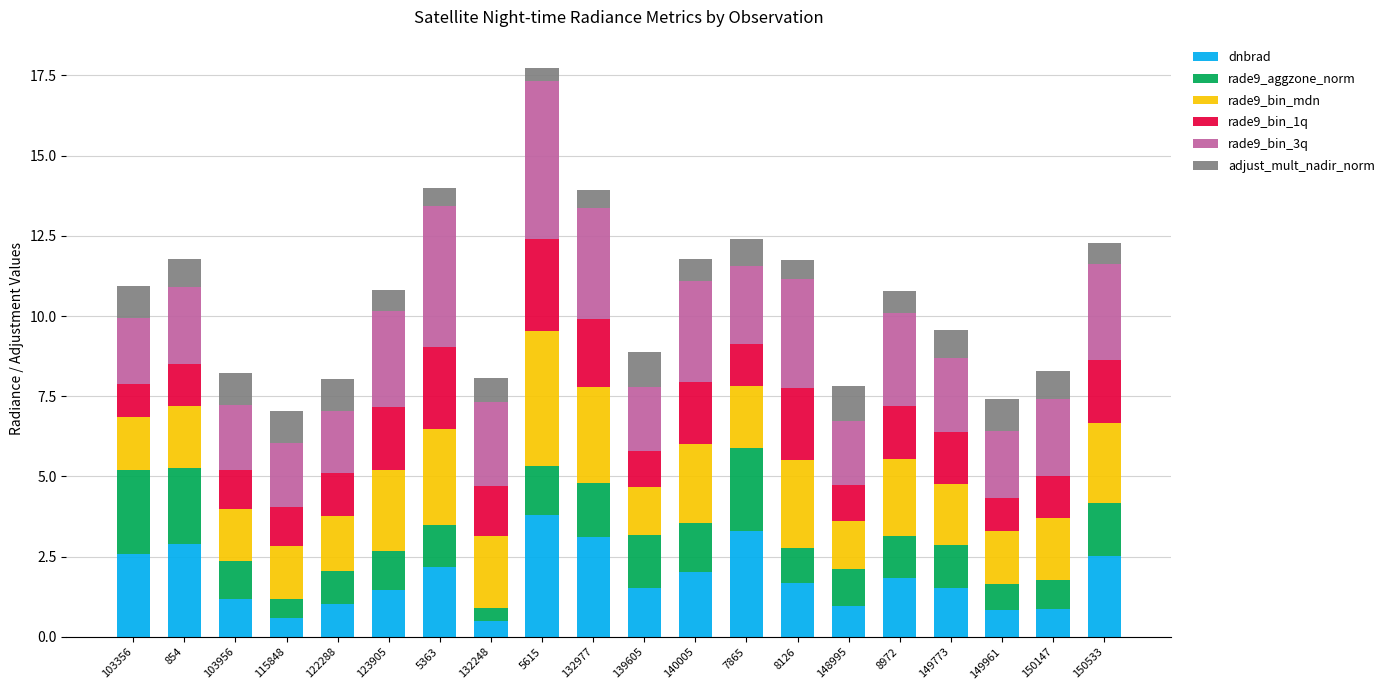

At which category is the sum across all series the highest?

5615